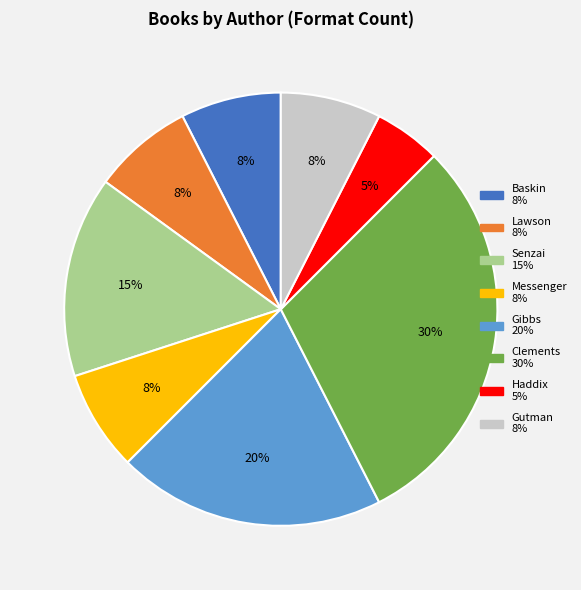

Does any single category account for the majority?

No